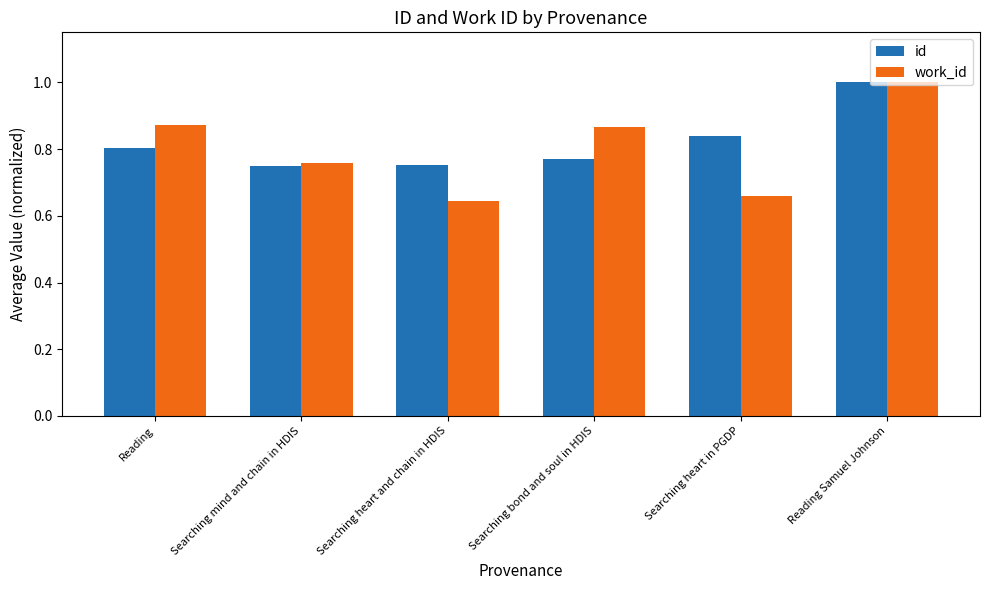

Is it true that id equals 0.8 at Searching heart in PGDP?

True